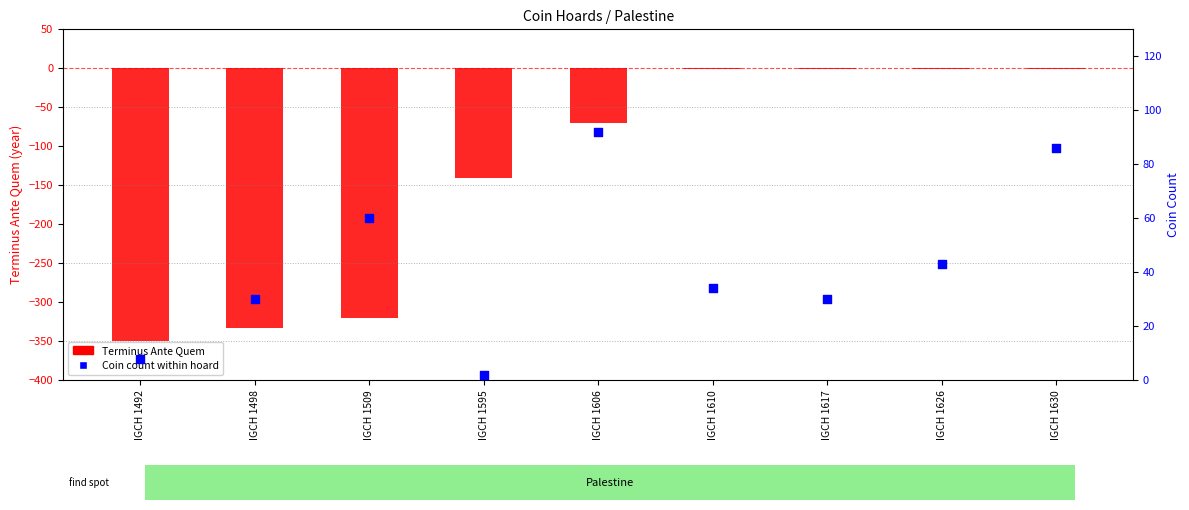

Which series has the widest spread of Y values?

Terminus Ante Quem